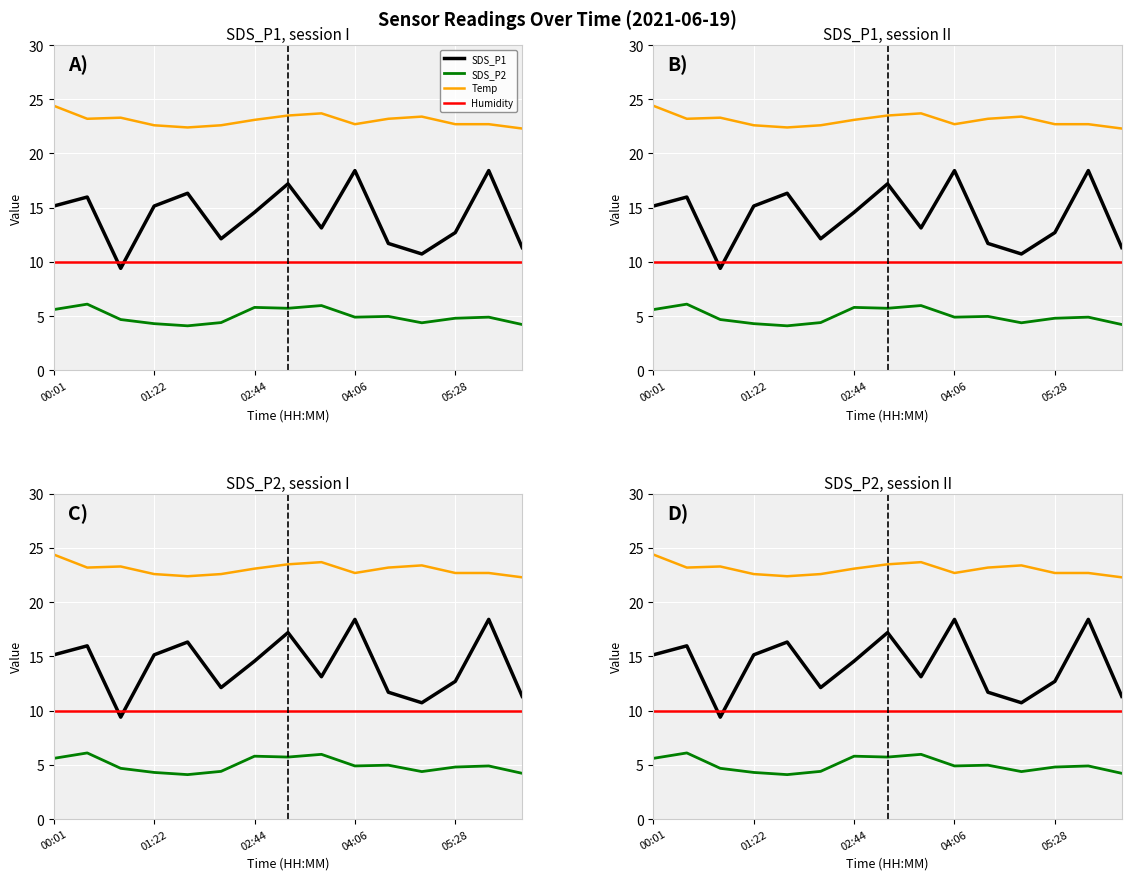

What is the sum of the SDS_P1 values at 8 and 7?

30.3